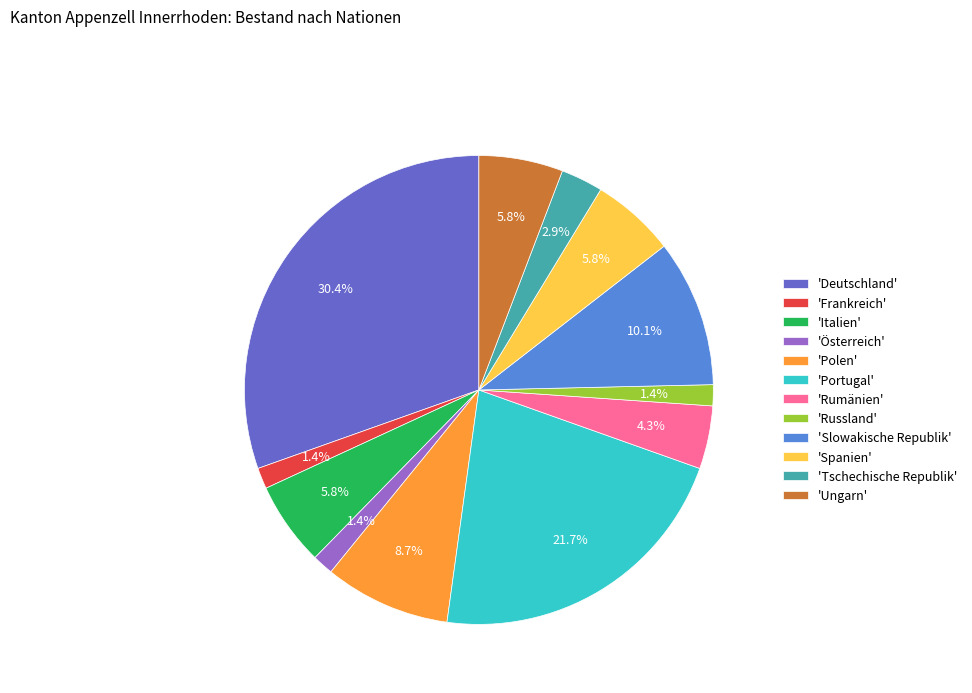

Approximately how many times larger is the value at 'Österreich' compared to 'Russland'?

1.0